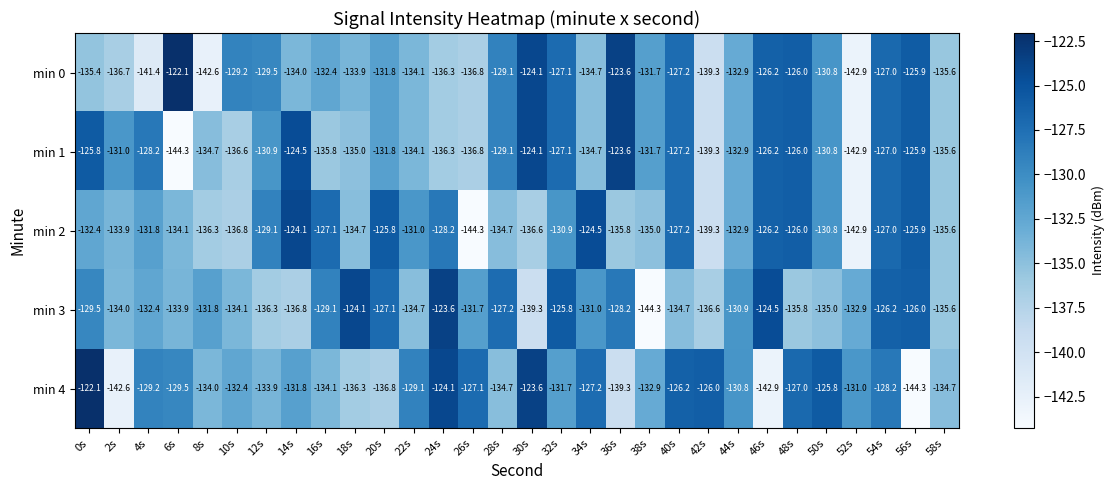

Count the number of categories in the chart.

30